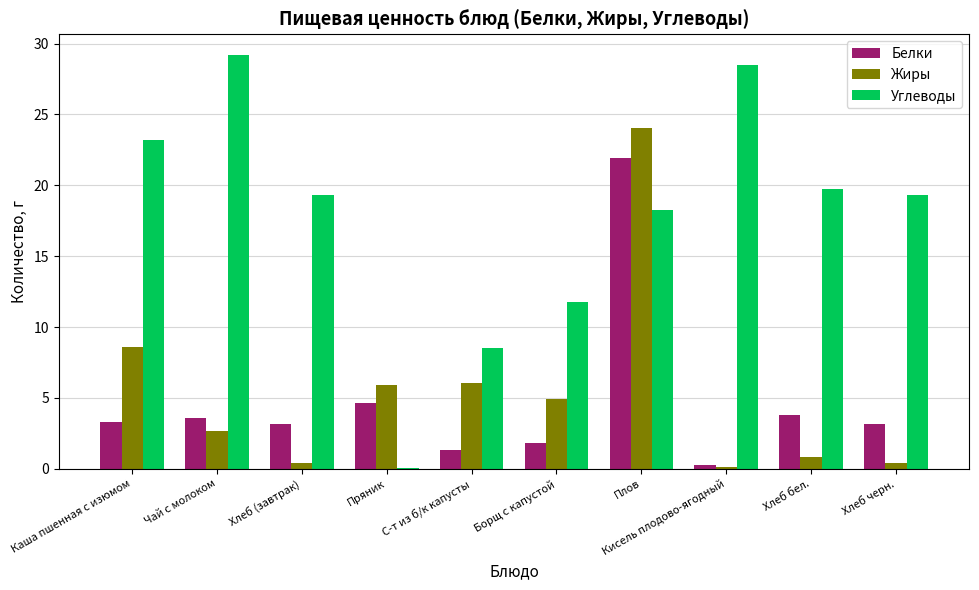

Read the Углеводы value at Чай с молоком.

29.2